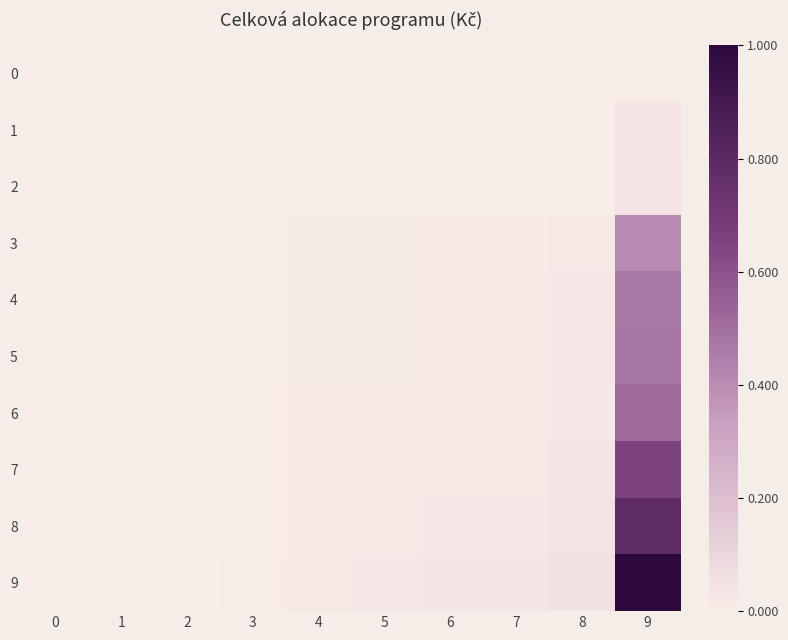

Which series has the widest spread of values?

row_9